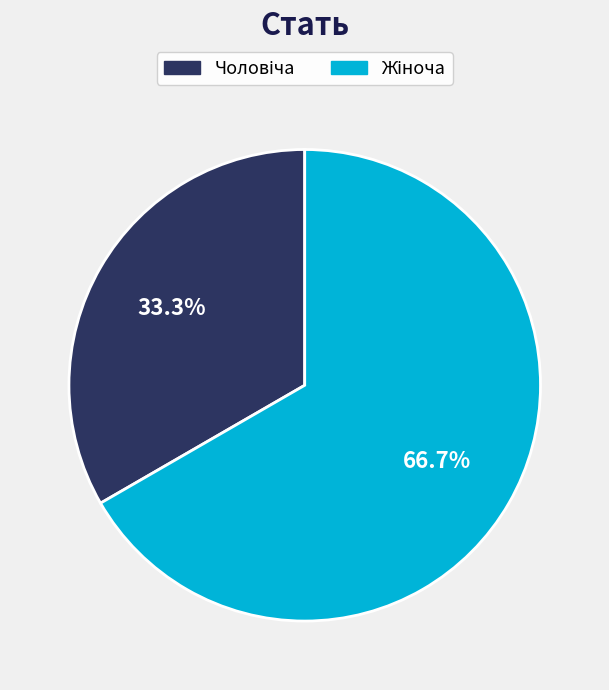

Is there any slice that represents more than half of the pie?

Yes